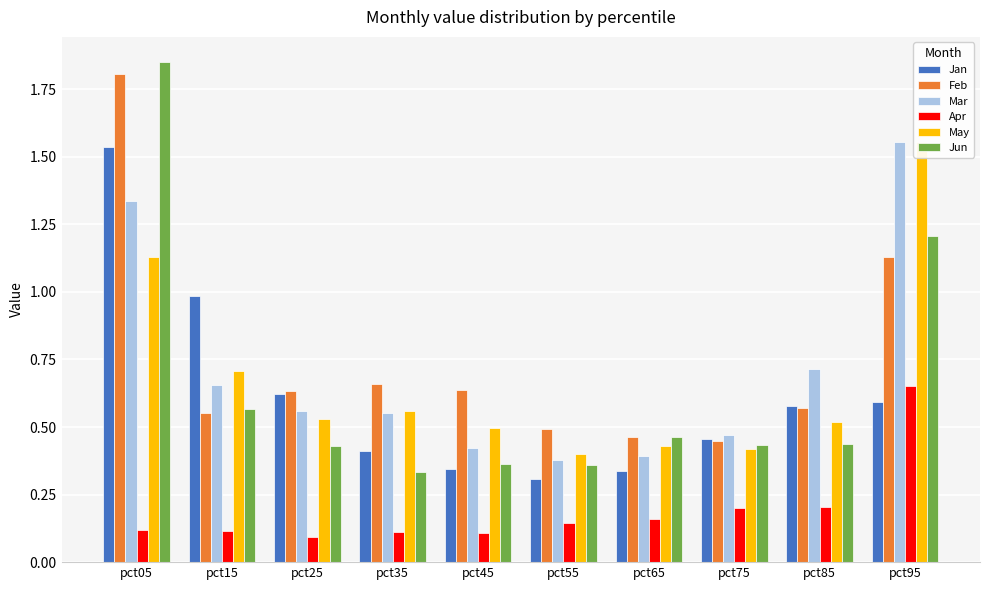

How many data points does each series have?

10